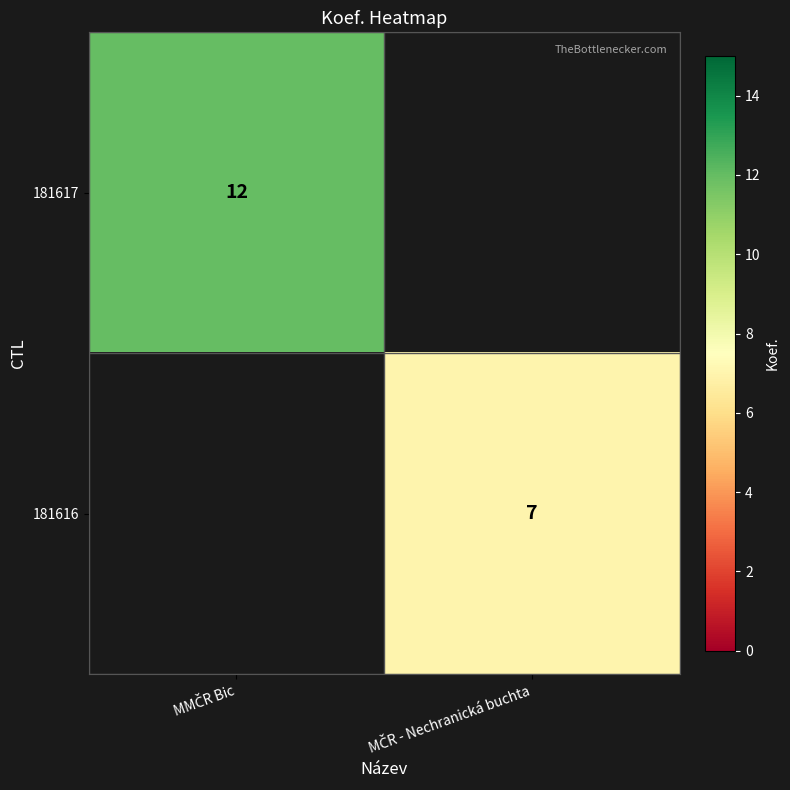

At which label does 181617 reach its peak?

MMČR Bic